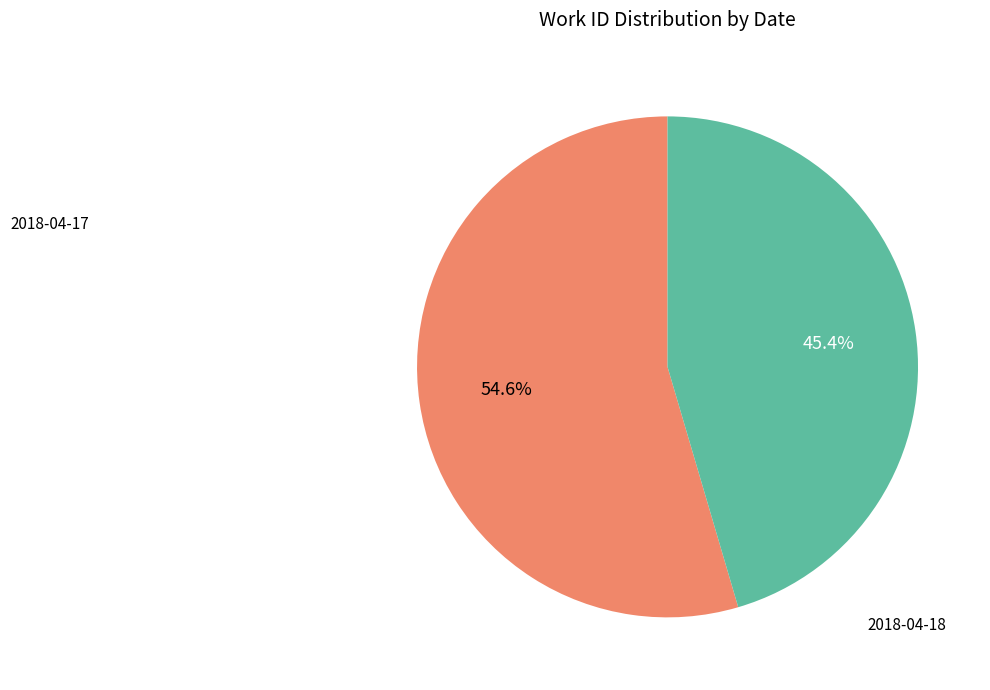

Approximately how many times larger is the value at 2018-04-17 compared to 2018-04-18?

1.2